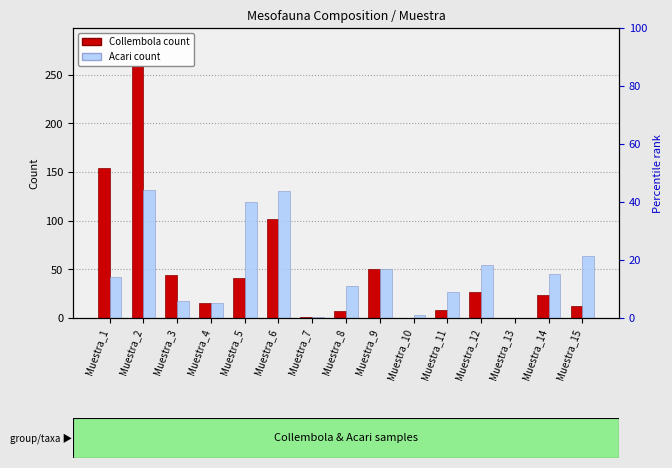

At which label does Acari first exceed 42?

Muestra_2